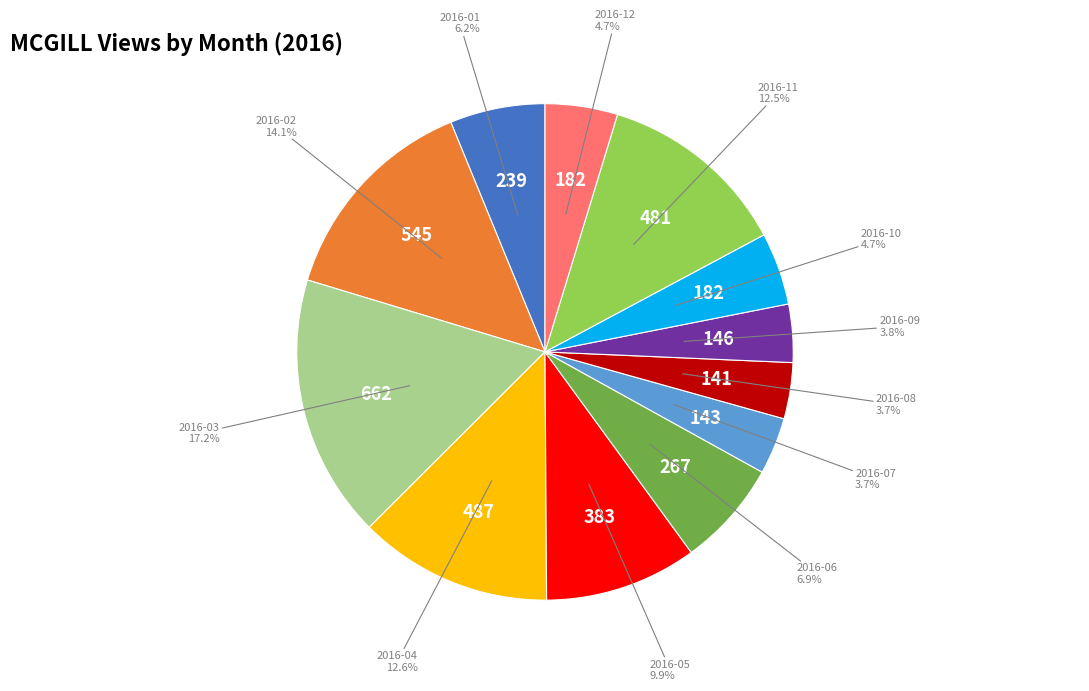

The 2016-05 slice represents 1% of the pie. True or false?

False